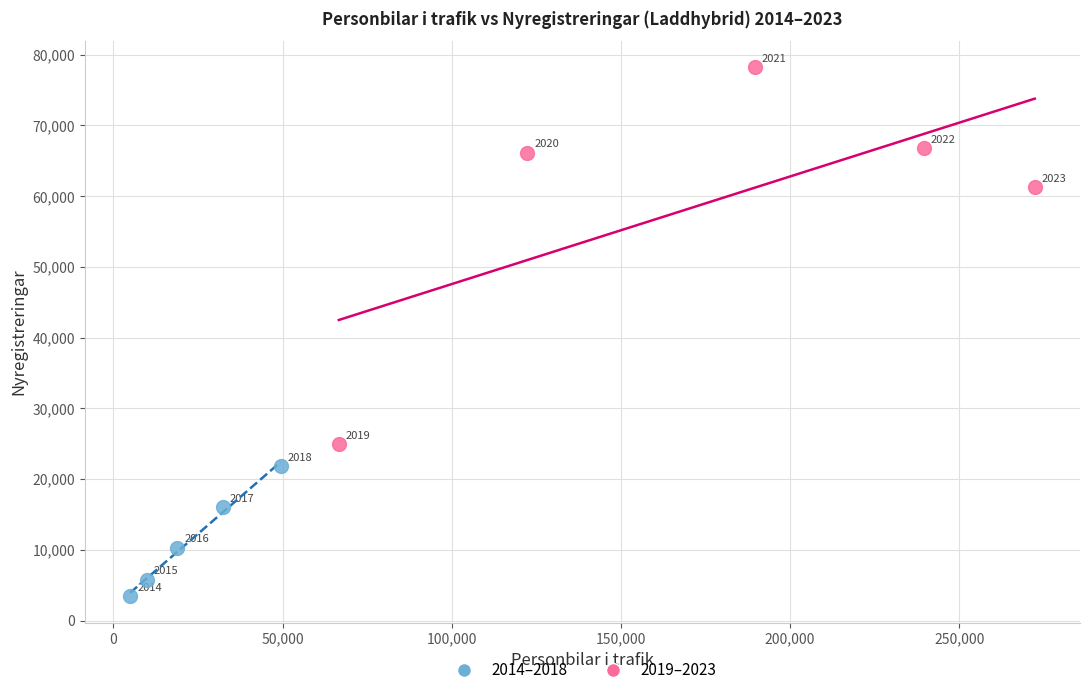

Which series reaches the minimum Y coordinate?

2014–2018